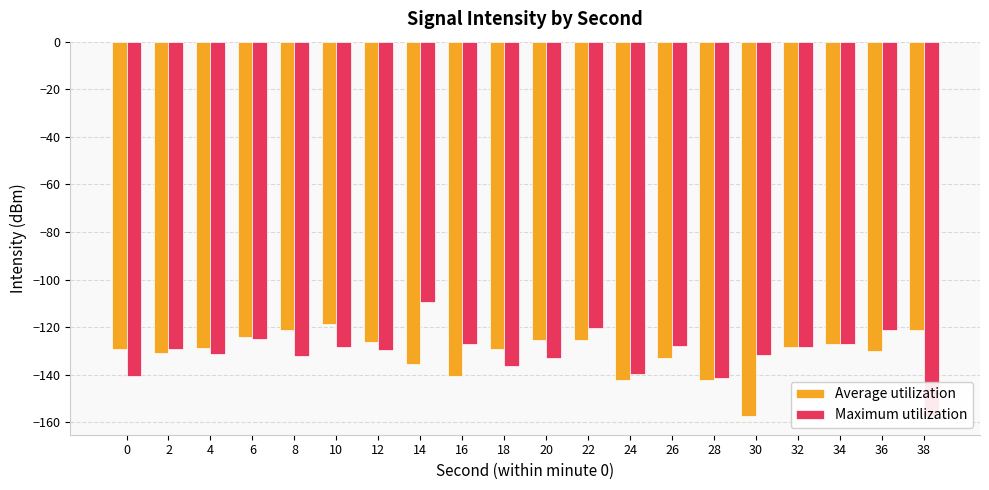

Are the bars horizontal?

No